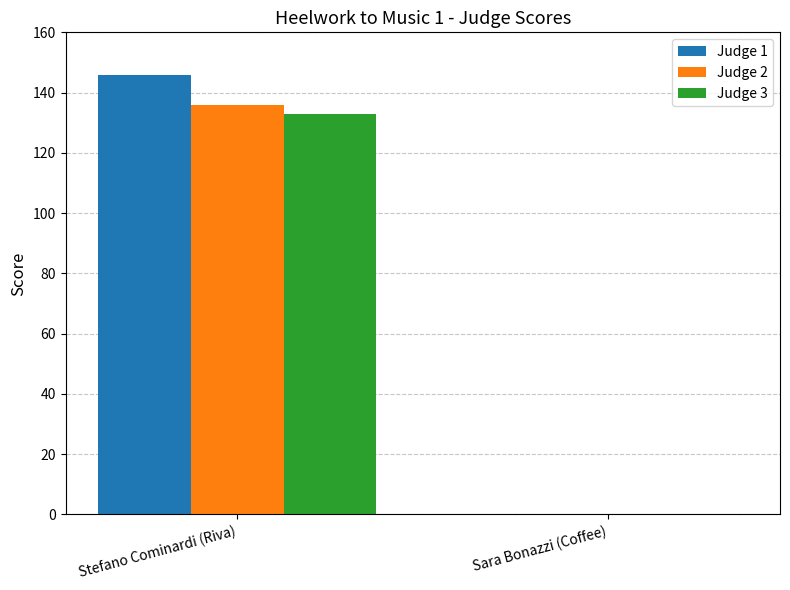

True or false: Judge 3 has a value of 0 at Sara Bonazzi (Coffee).

True